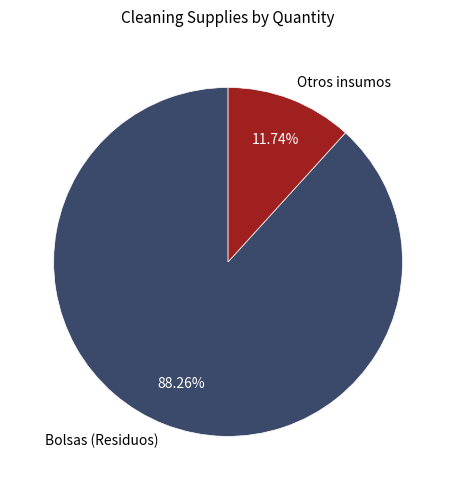

Is the sum of Bolsas (Residuos) and Otros insumos greater than half?

Yes